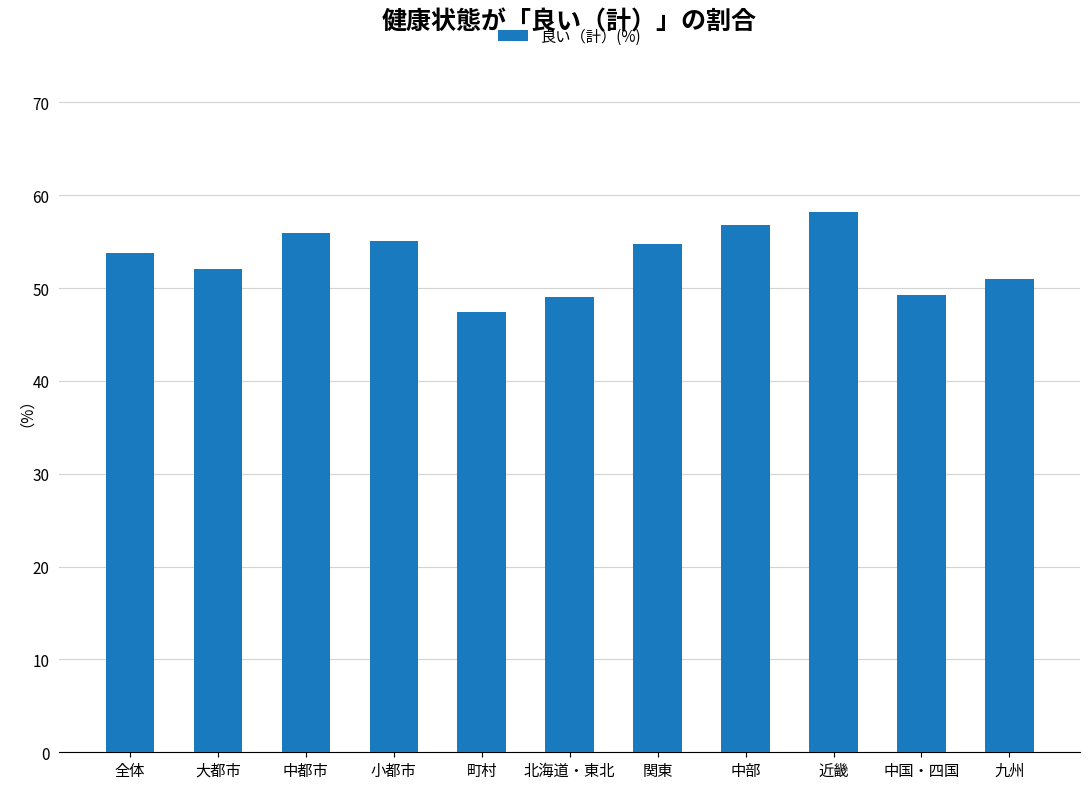

Read the value at 関東.

54.7